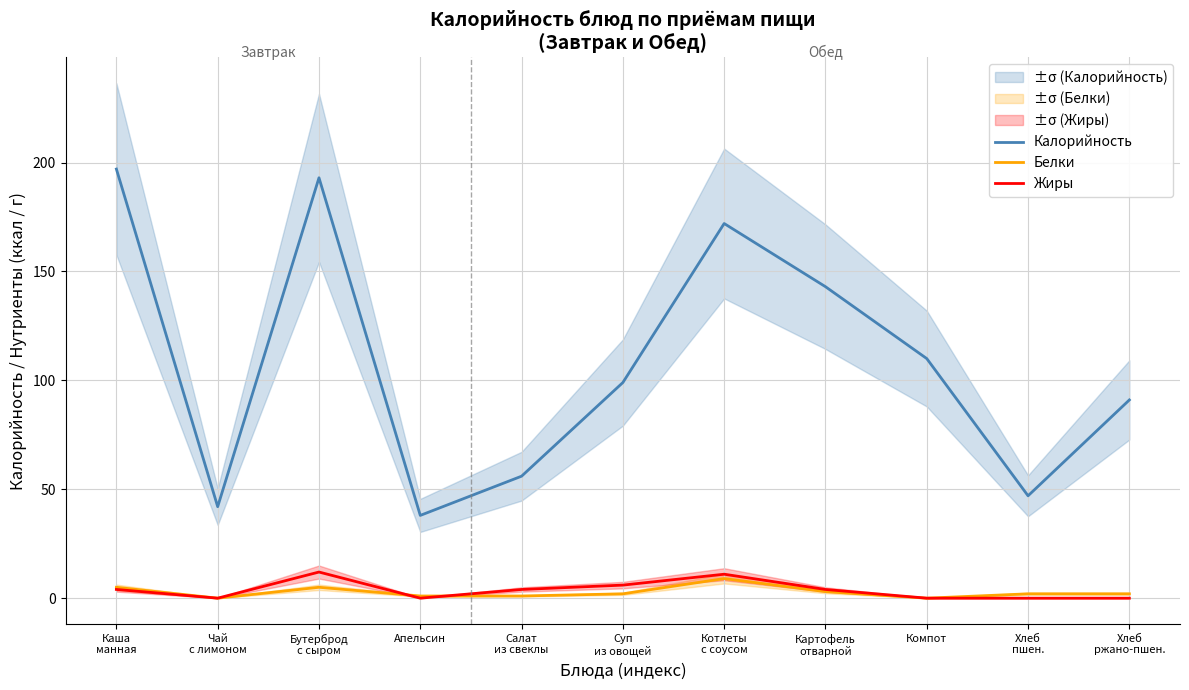

List the series in order of their peak value, lowest first.

Белки, Жиры, Калорийность